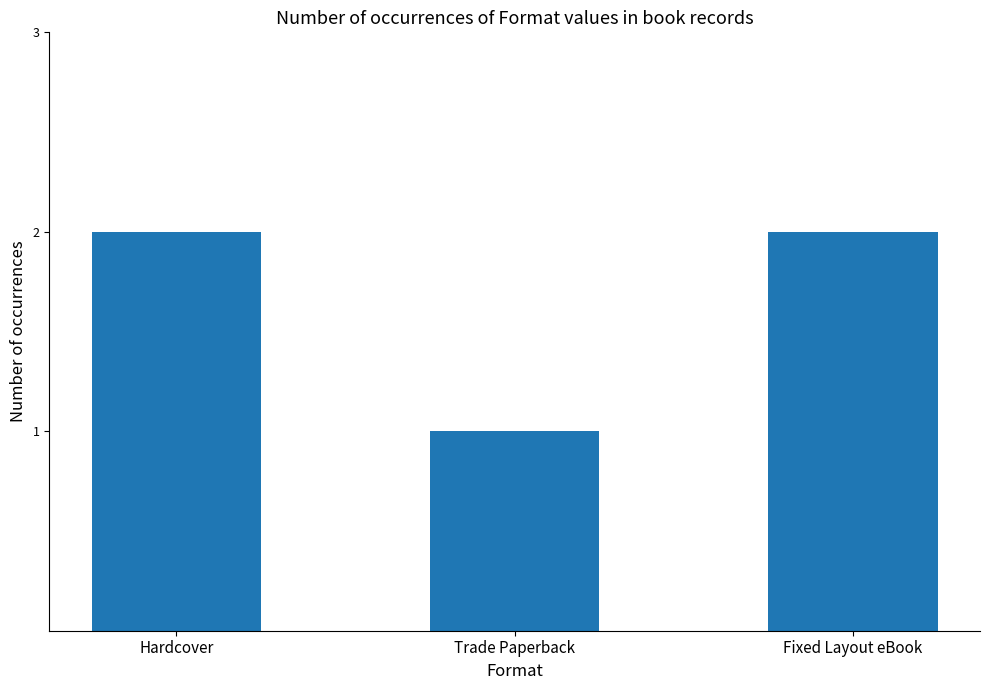

Is it true that the value at Trade Paperback is 2?

False